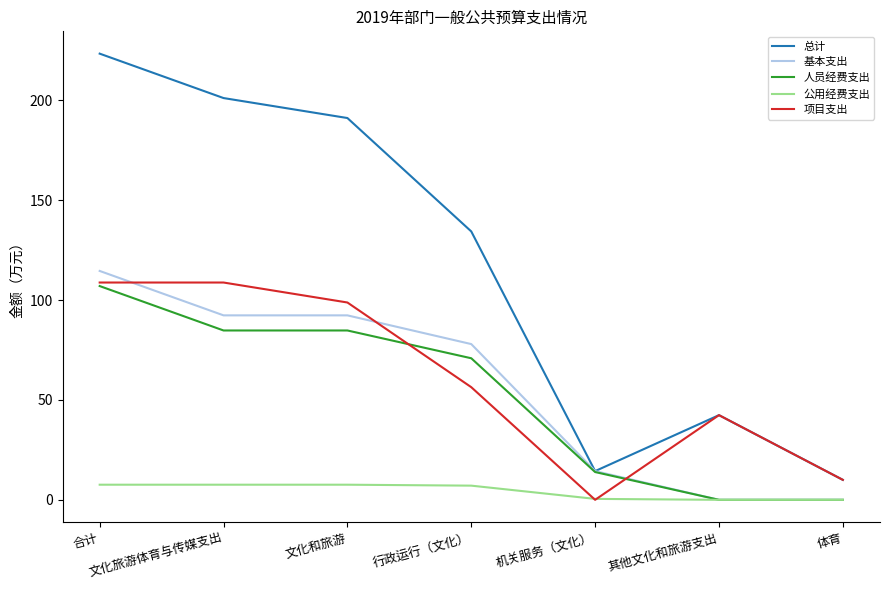

True or false: 基本支出 has a value of 92.4 at 文化和旅游.

True